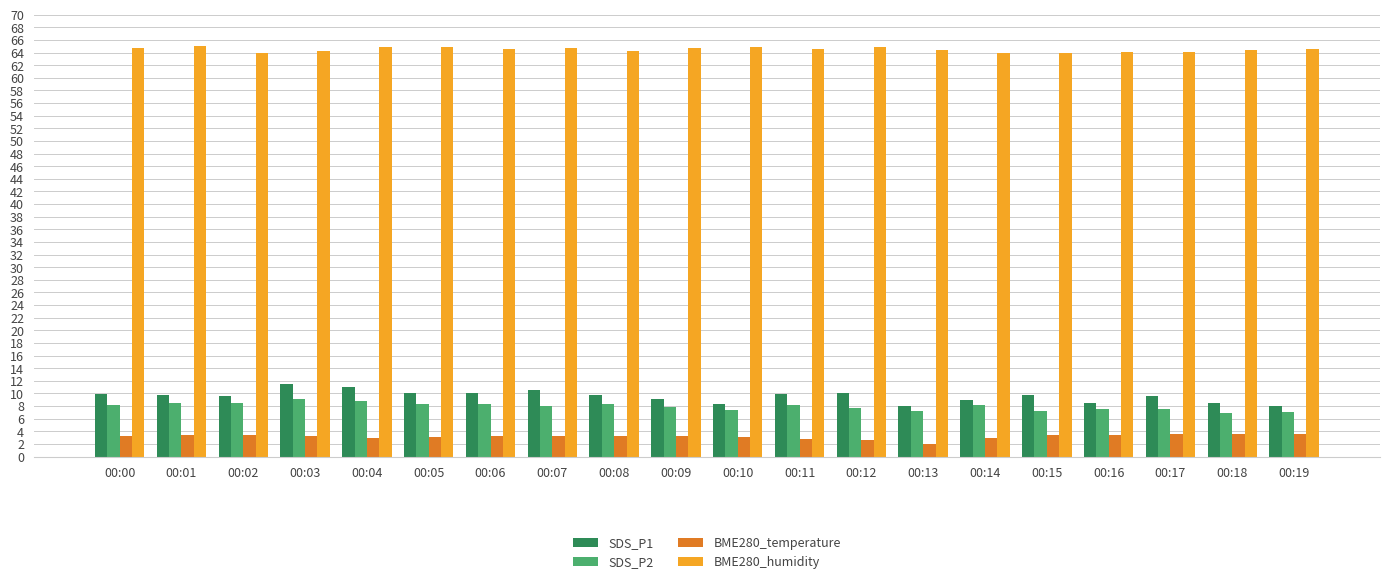

What is the value of the BME280_temperature bar at the 9th from the left?

3.3